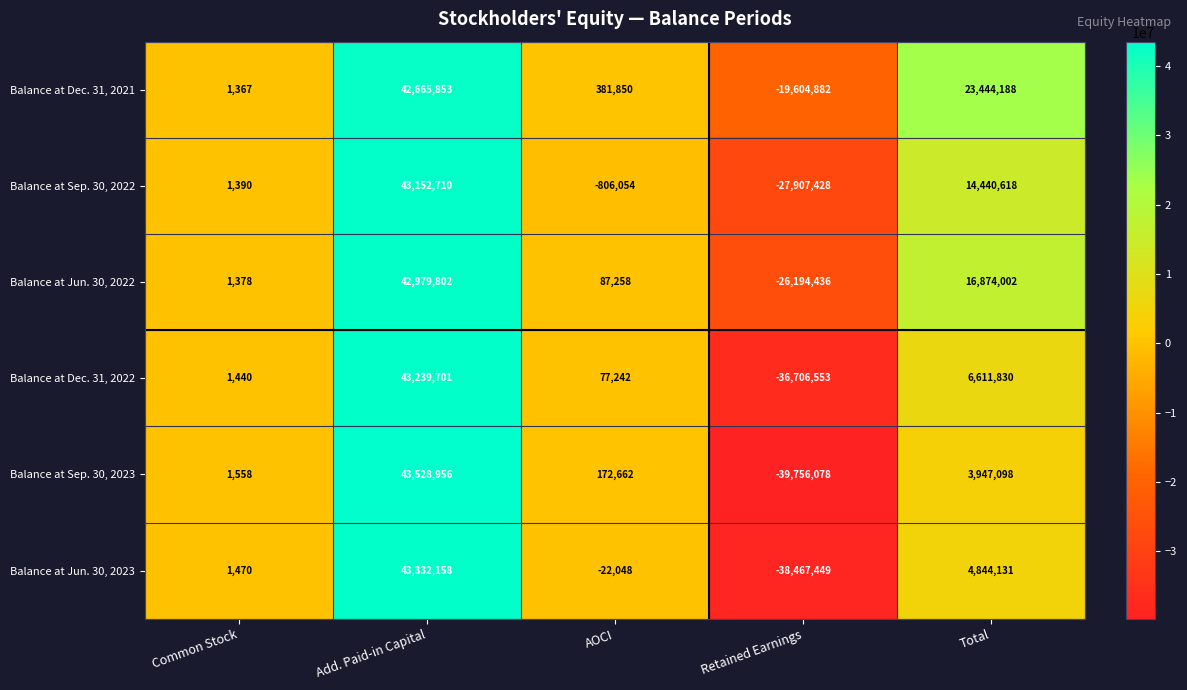

What is the difference between the highest and lowest values at AOCI?

1187904